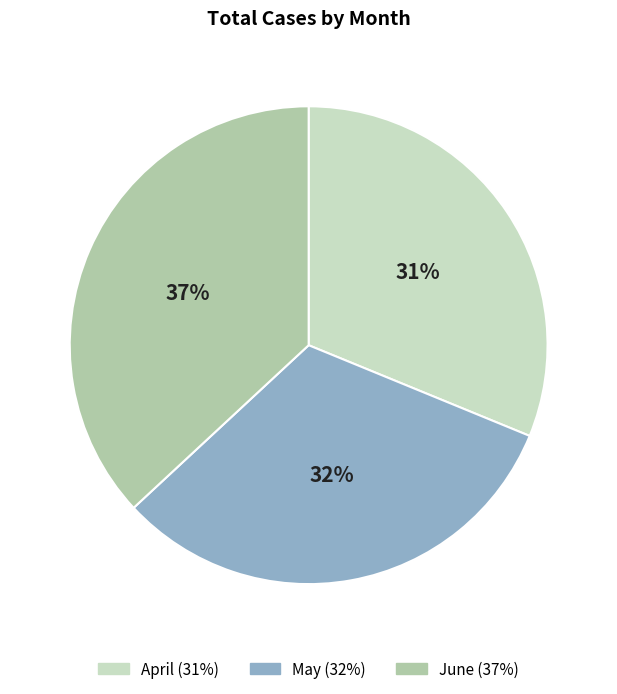

Is the sum of April and June greater than half?

Yes